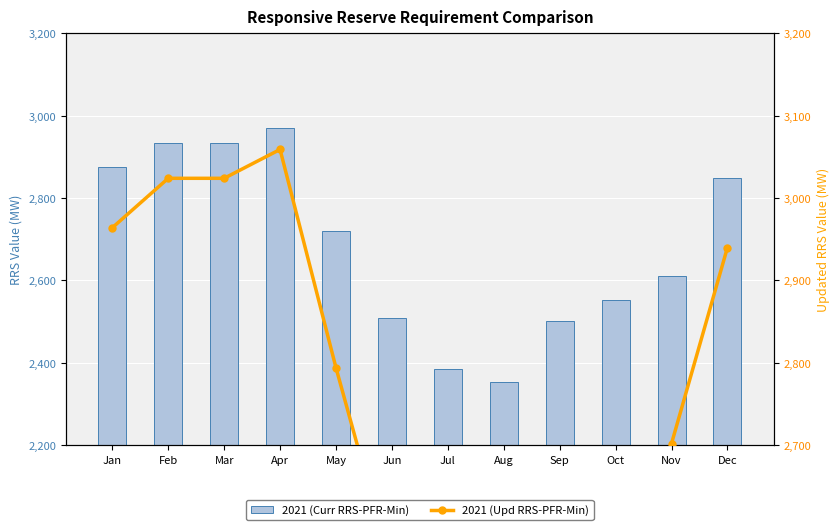

What is the minimum value for 2021 (Curr RRS-PFR-Min)?

2354